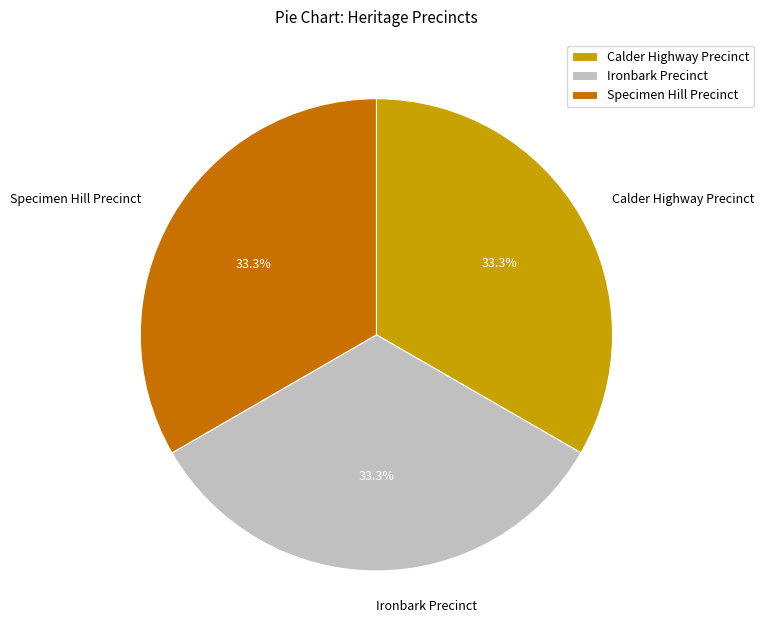

To the nearest percent, what portion does Ironbark Precinct represent?

33%